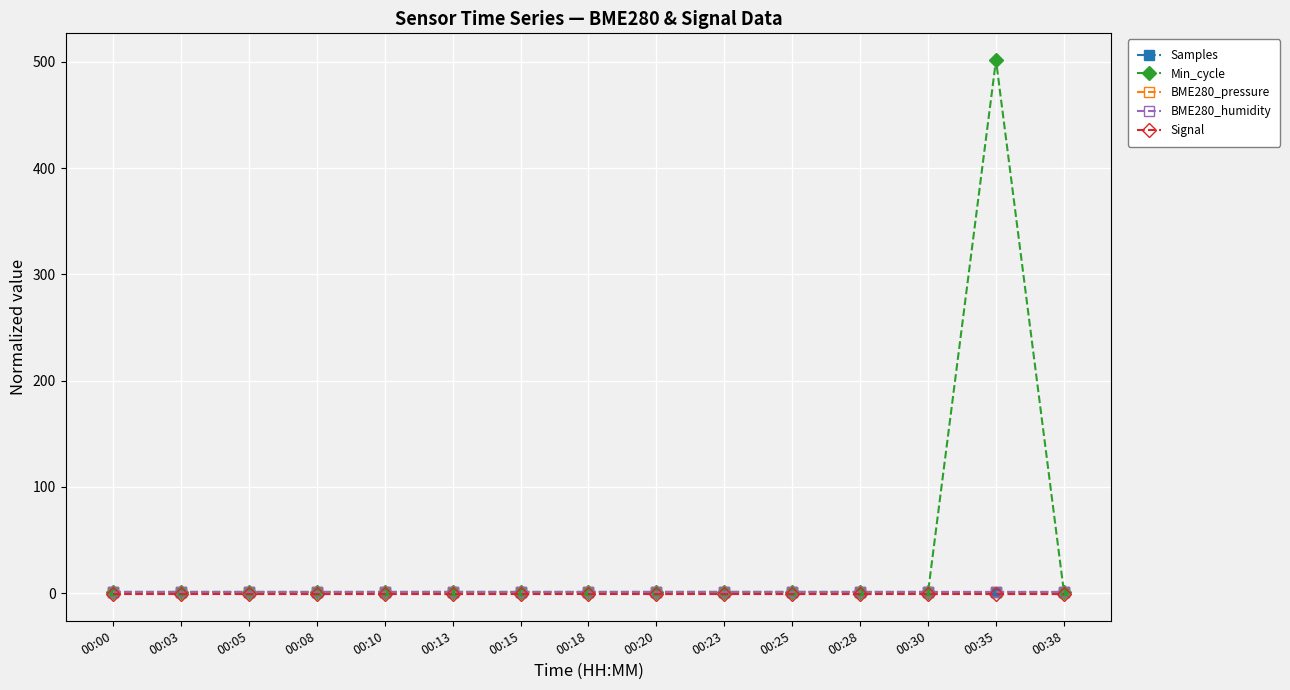

True or false: BME280_pressure and Signal cross at least once.

False